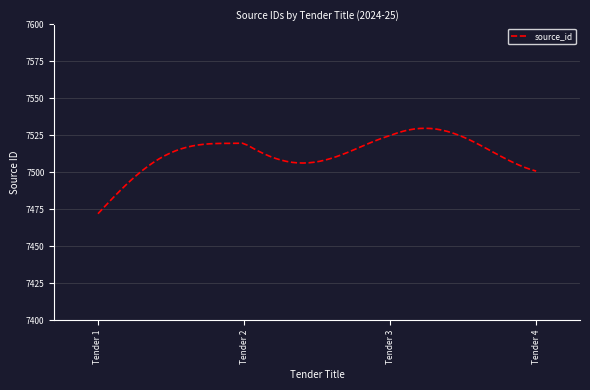

What is the maximum value shown in the chart?

7529.8